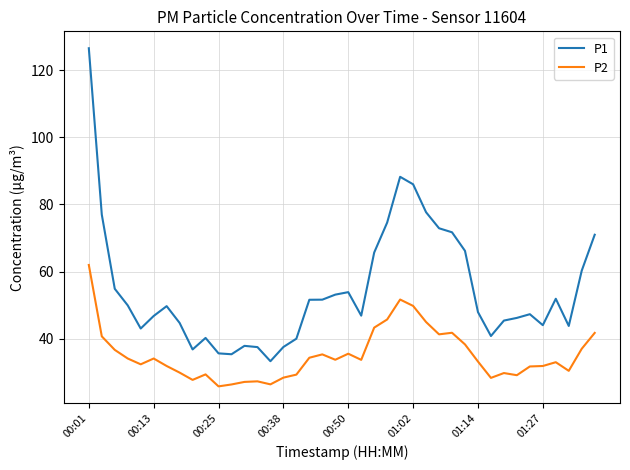

Rank the series by their average value, from lowest to highest.

P2, P1